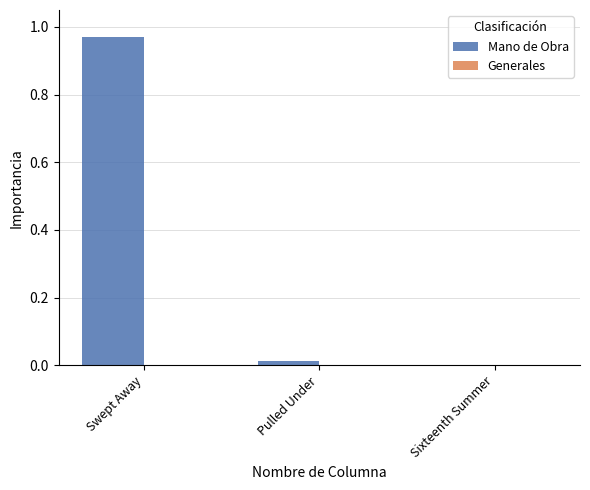

Between Swept Away and Sixteenth Summer, which series saw the biggest shift?

Mano de Obra